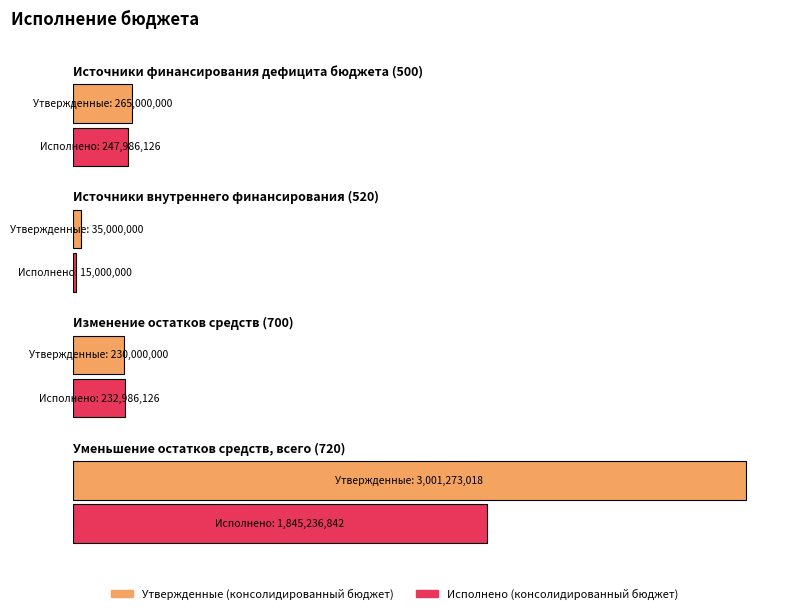

At which label is Исполнено (консолидированный бюджет) closest to 930118421?

Источники финансирования дефицита бюджета (500)